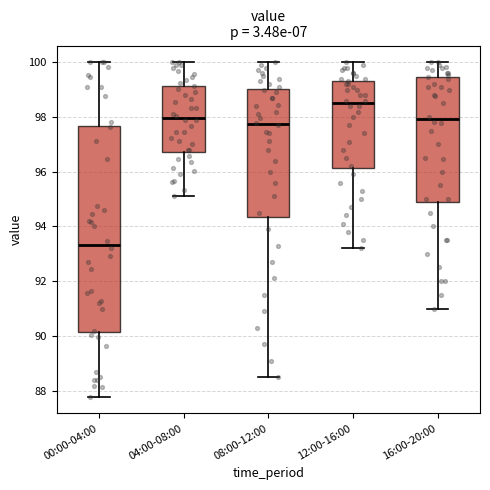

Reading left to right, transcribe this box plot: for each box, give where its median line is, the range the box spans, and where its two whiskers end, as read against the y-axis. The values are not printed on the chart, so give them approximately, as read against the axis.

00:00-04:00: median 93.4, box 90.2 to 97.6, whiskers 87.8 to 100.0
04:00-08:00: median 98.0, box 96.8 to 99.2, whiskers 95.2 to 100.0
08:00-12:00: median 97.8, box 94.4 to 99.0, whiskers 88.6 to 100.0
12:00-16:00: median 98.6, box 96.2 to 99.4, whiskers 93.2 to 100.0
16:00-20:00: median 98.0, box 94.8 to 99.4, whiskers 91.0 to 100.0